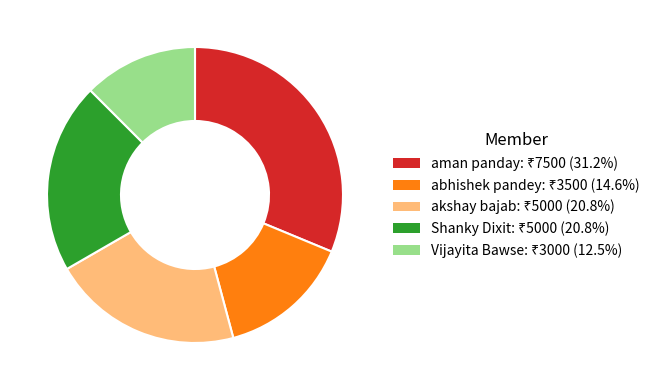

How many segments does this pie chart have?

5